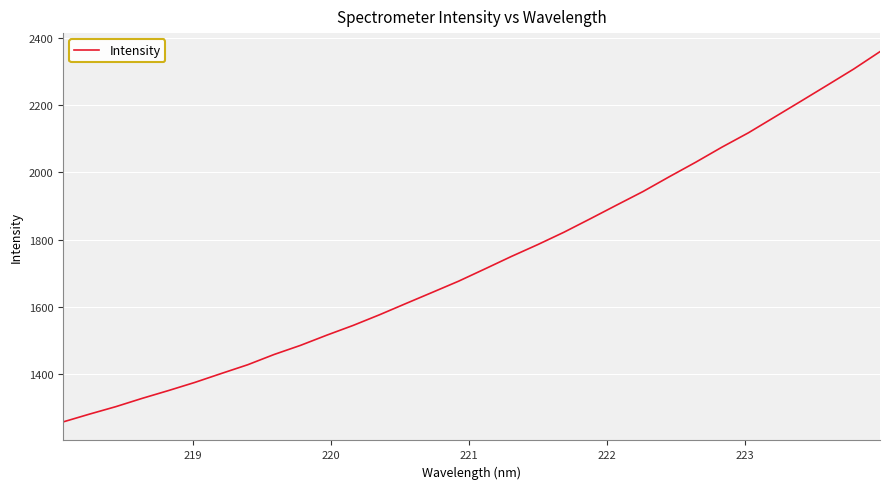

What is the value of the 31st point from the left?

2306.8